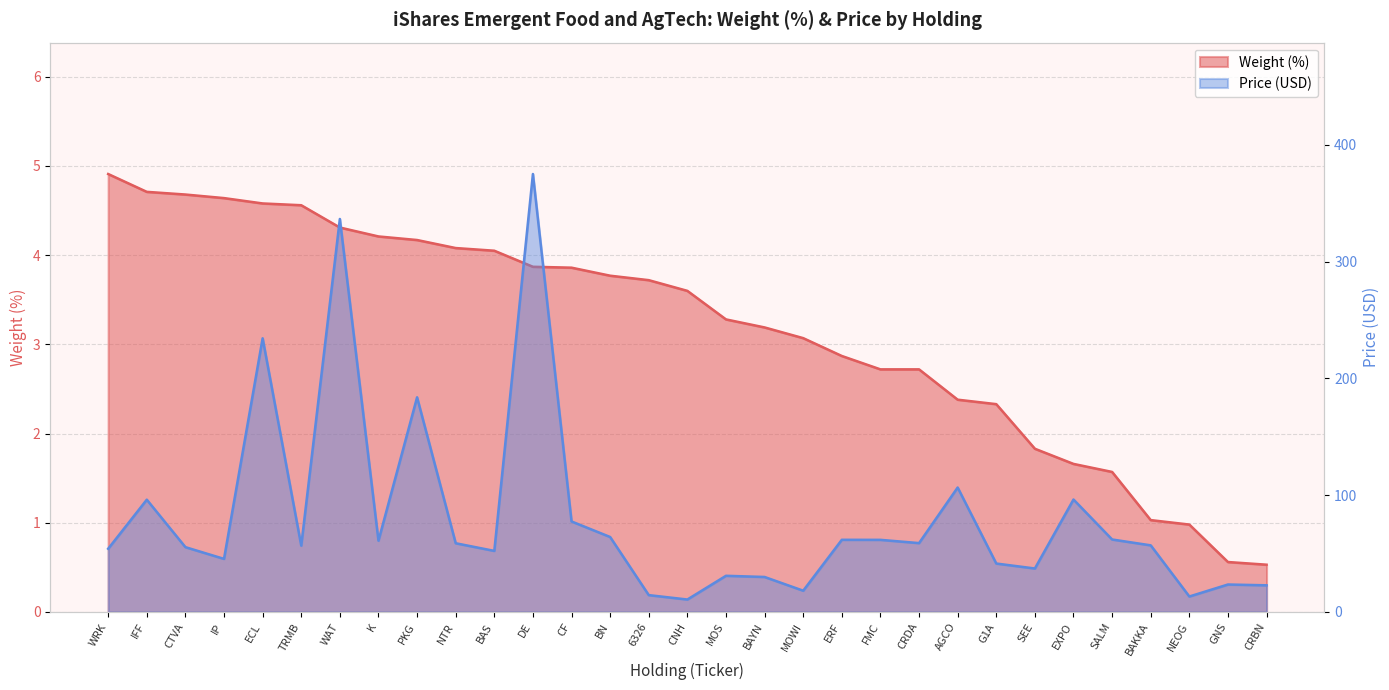

What is the label of the 16th point from the right?

CNH